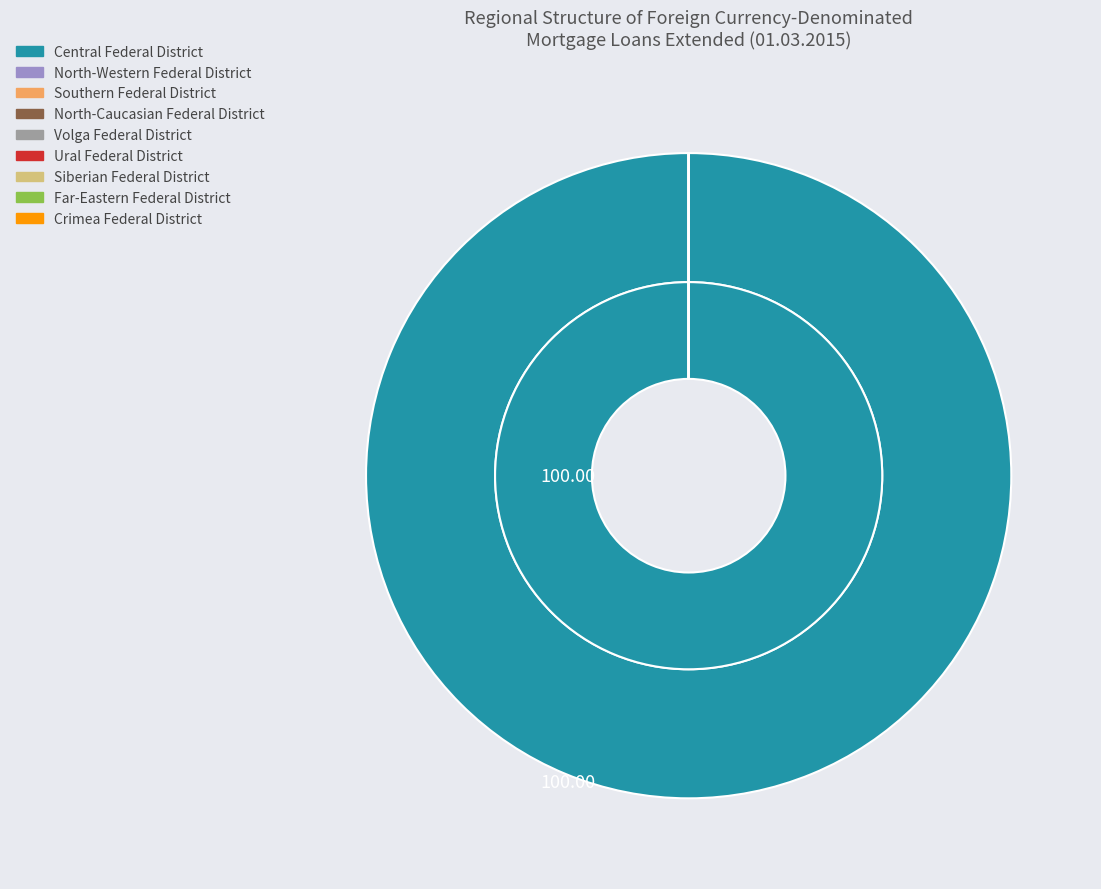

Count the number of slices in the pie.

9